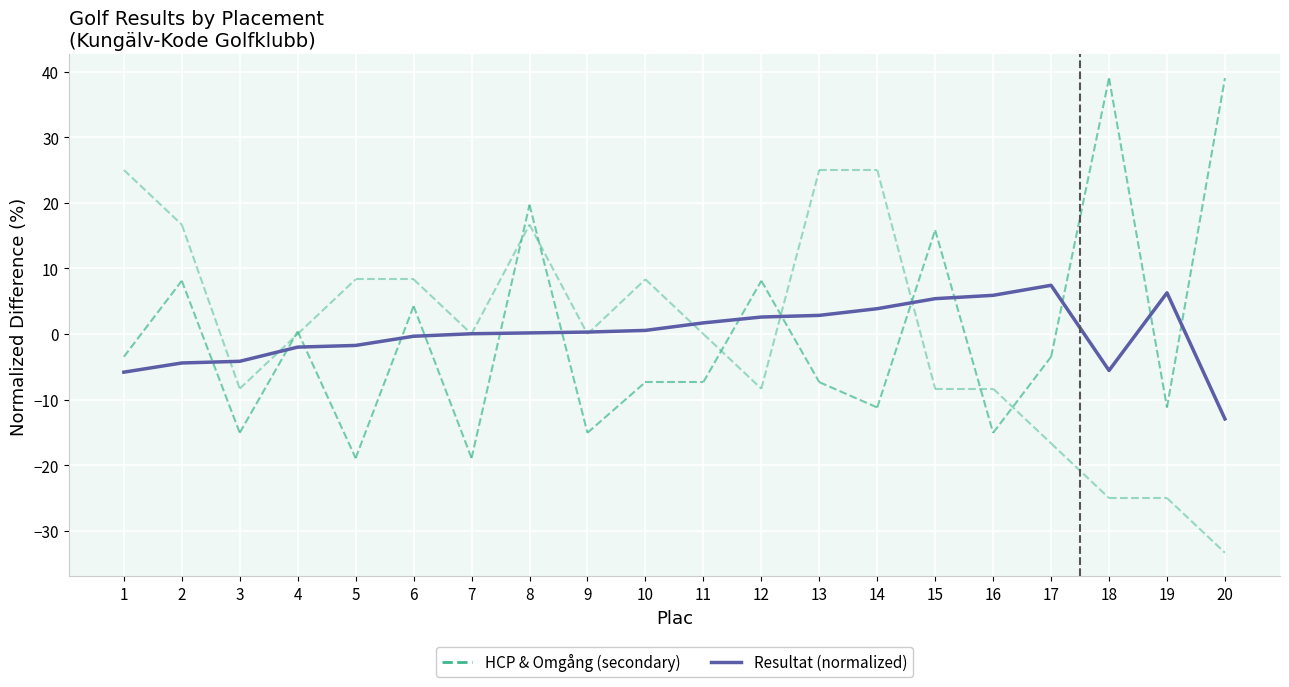

The chart shows a value of 10.0 at 16. True or false?

False